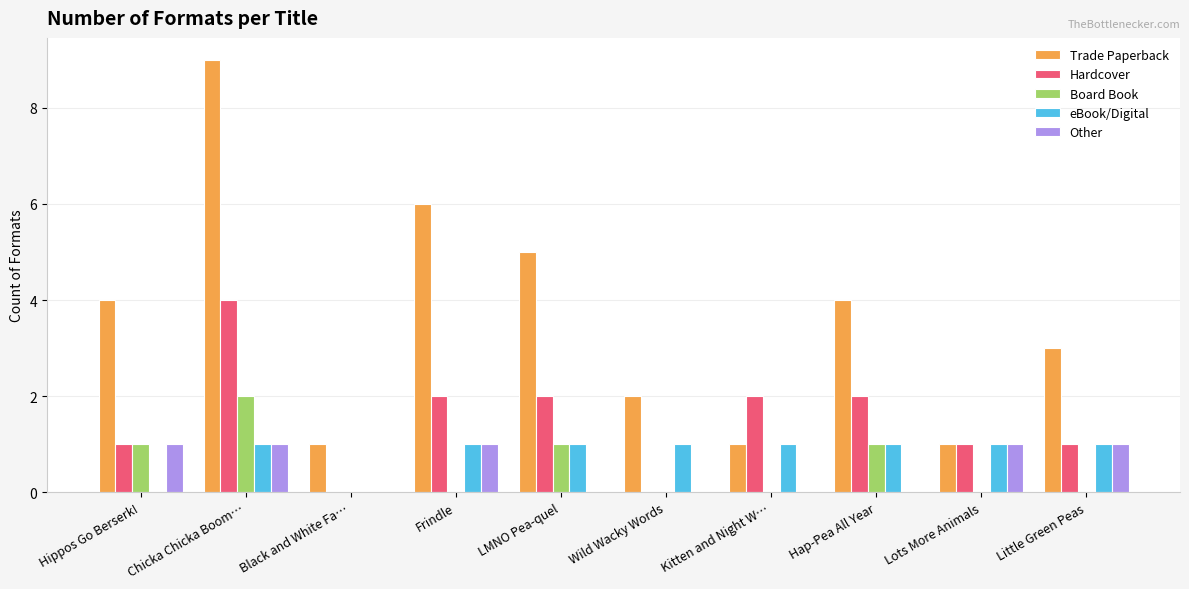

What is the maximum value for Other?

1